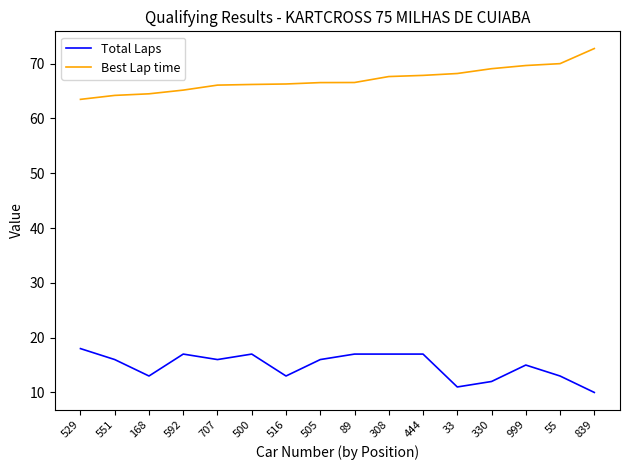

What position from the left is 839?

16